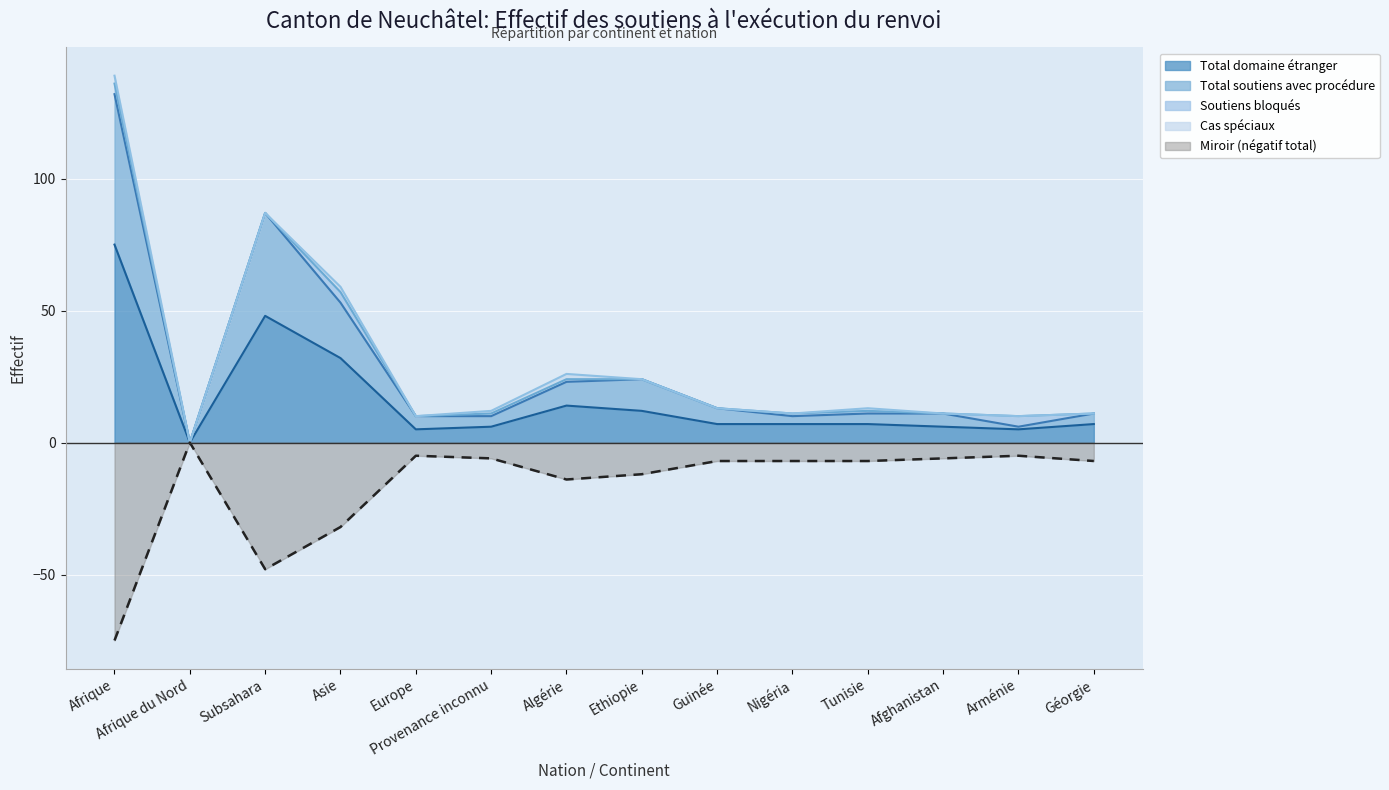

Where is Miroir (négatif total) nearest to the value -37?

Asie